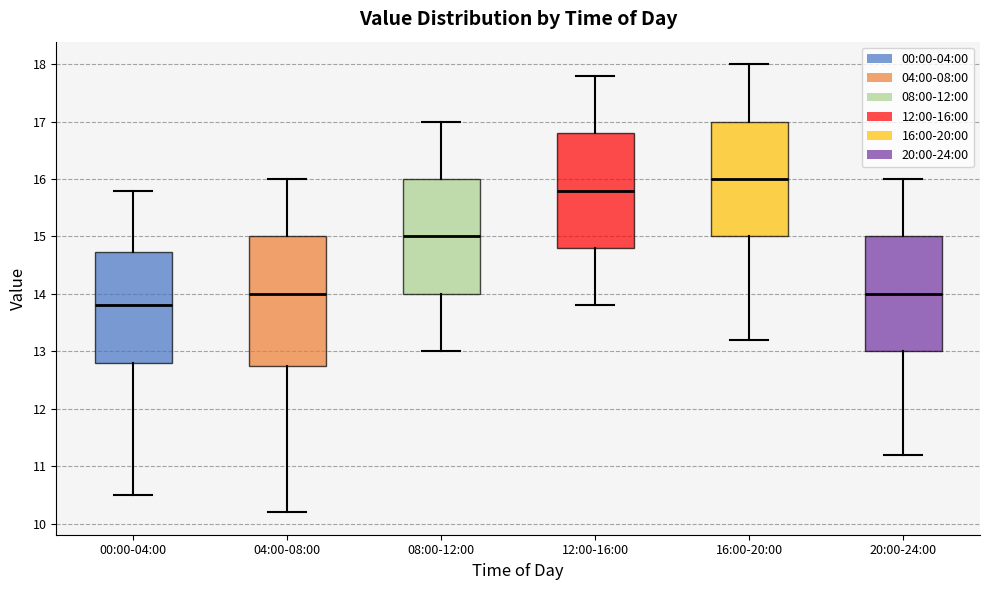

Reading left to right, read every box against the y-axis: the position of its median line, the range the box covers, and the ends of its whiskers. The values are not printed on the chart, so give them approximately, as read against the axis.

00:00-04:00: median 13.8, box 12.8 to 14.7, whiskers 10.5 to 15.8
04:00-08:00: median 14.0, box 12.8 to 15.0, whiskers 10.2 to 16.0
08:00-12:00: median 15.0, box 14.0 to 16.0, whiskers 13.0 to 17.0
12:00-16:00: median 15.8, box 14.8 to 16.8, whiskers 13.8 to 17.8
16:00-20:00: median 16.0, box 15.0 to 17.0, whiskers 13.2 to 18.0
20:00-24:00: median 14.0, box 13.0 to 15.0, whiskers 11.2 to 16.0